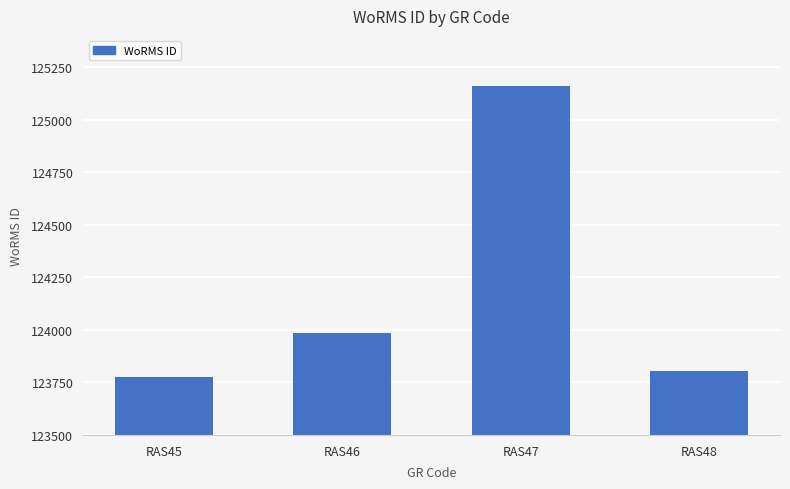

Approximately how many times larger is the value at RAS45 compared to RAS46?

1.0